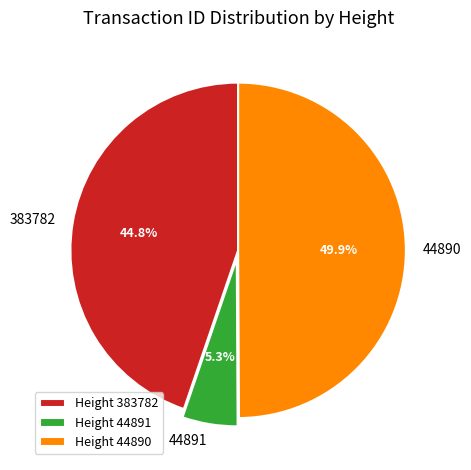

What is the ratio of the value at 44890 to the value at 44891?

9.4